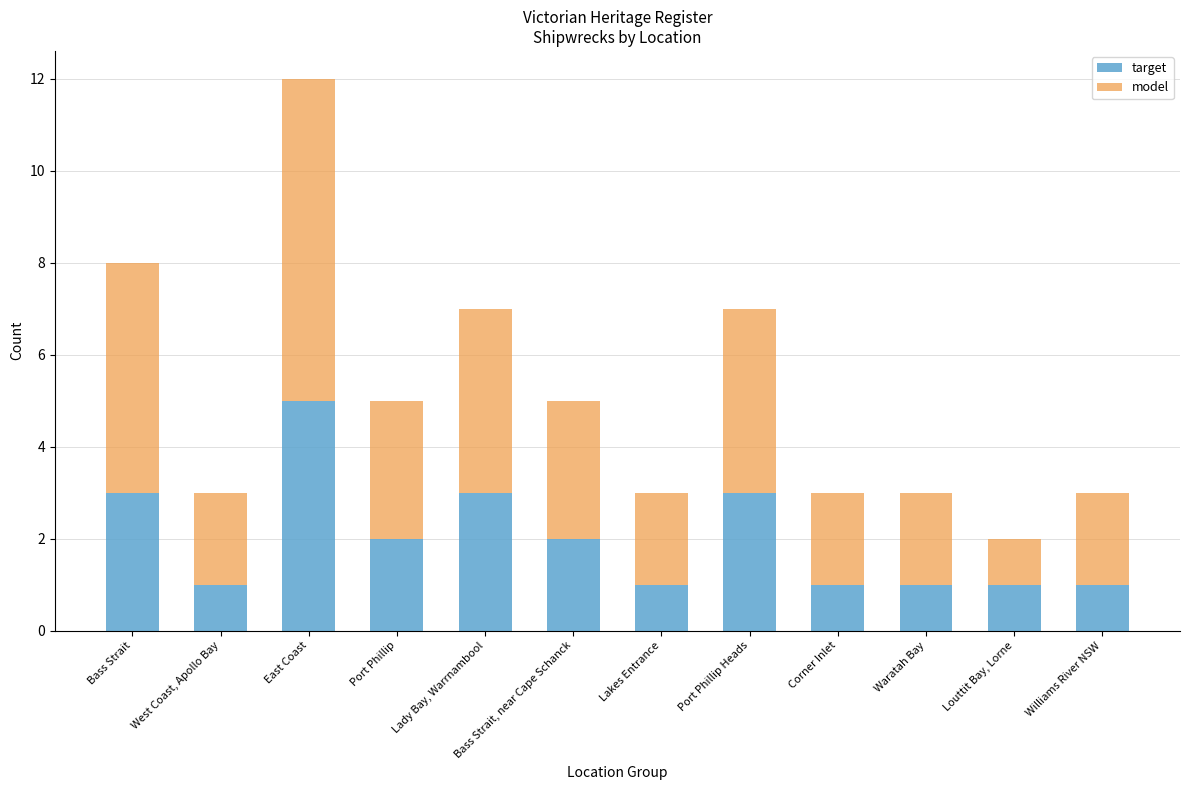

What is the maximum value for target?

5